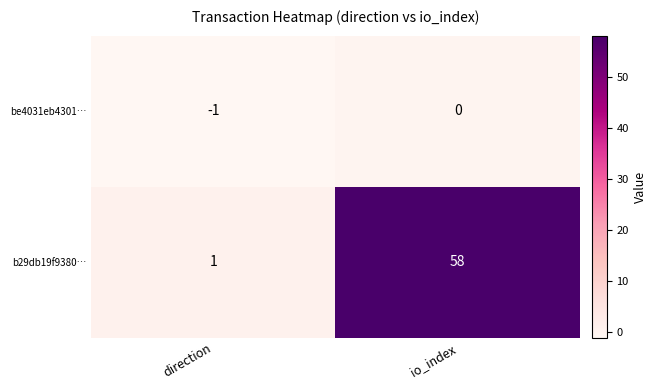

How many categories are shown in the chart?

2